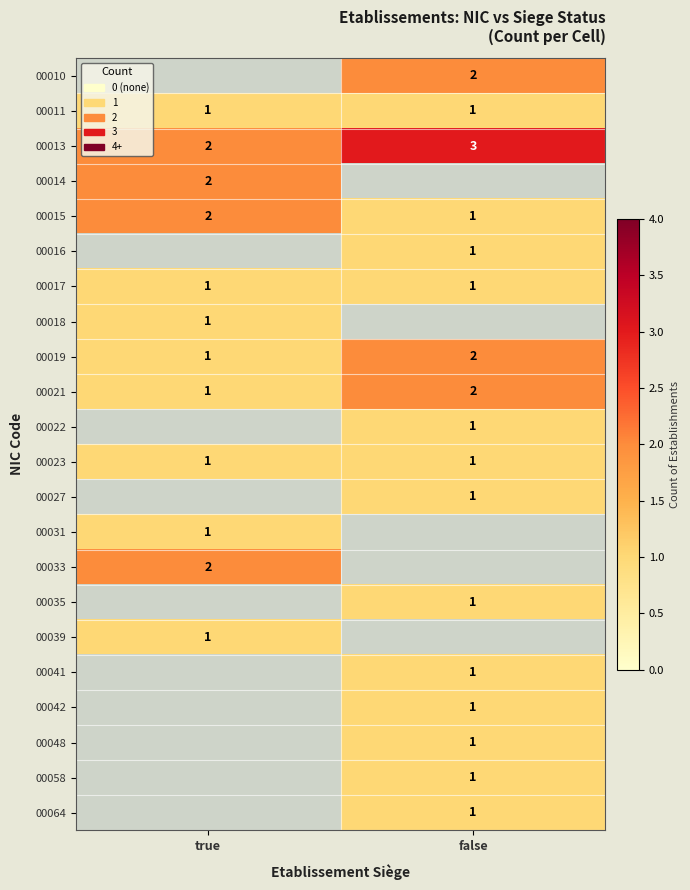

The 00048 series shows 0 at false. True or false?

False